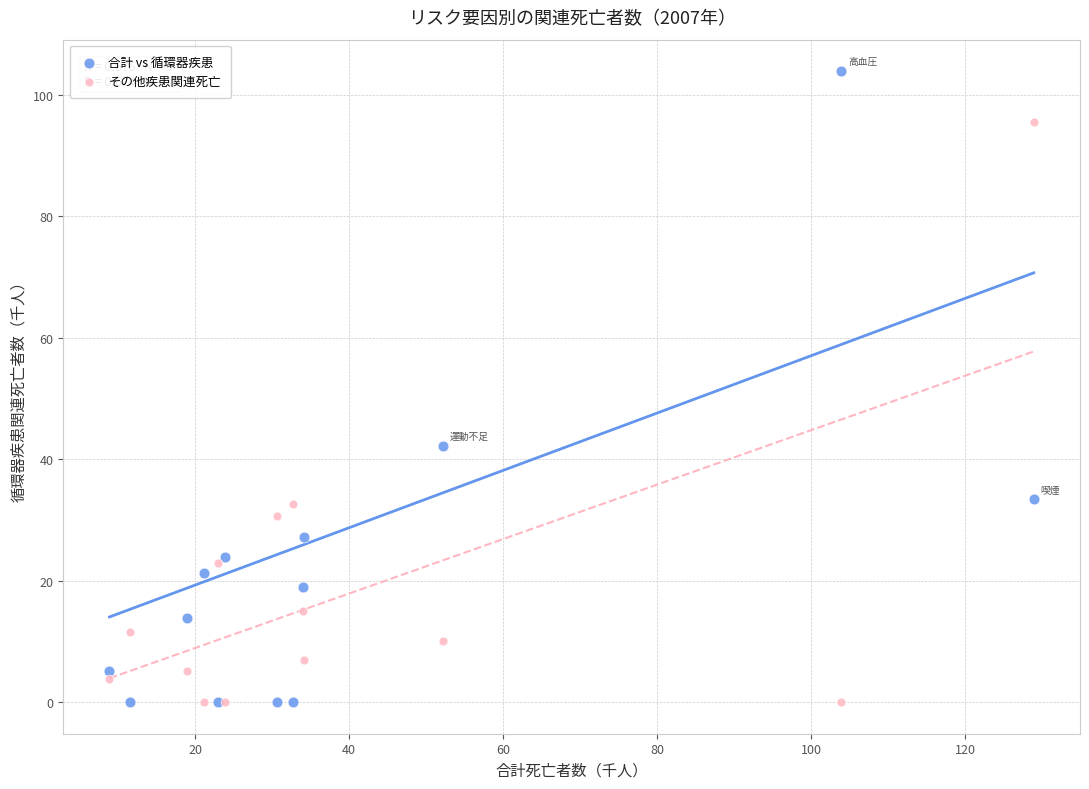

What is the X range (max minus min) for the scatter plot?

120.0